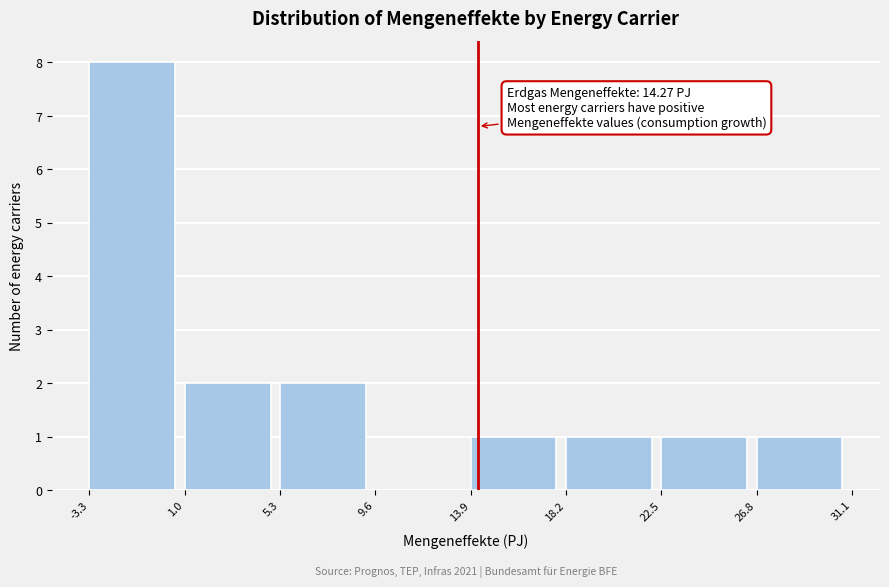

Over which range of the x-axis is the bar tallest?

-3.3 to 1.0